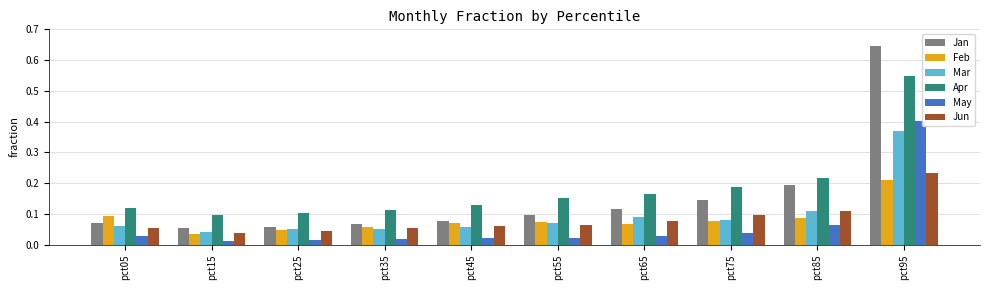

What is the difference between the maximum and minimum values in the Mar series?

0.3